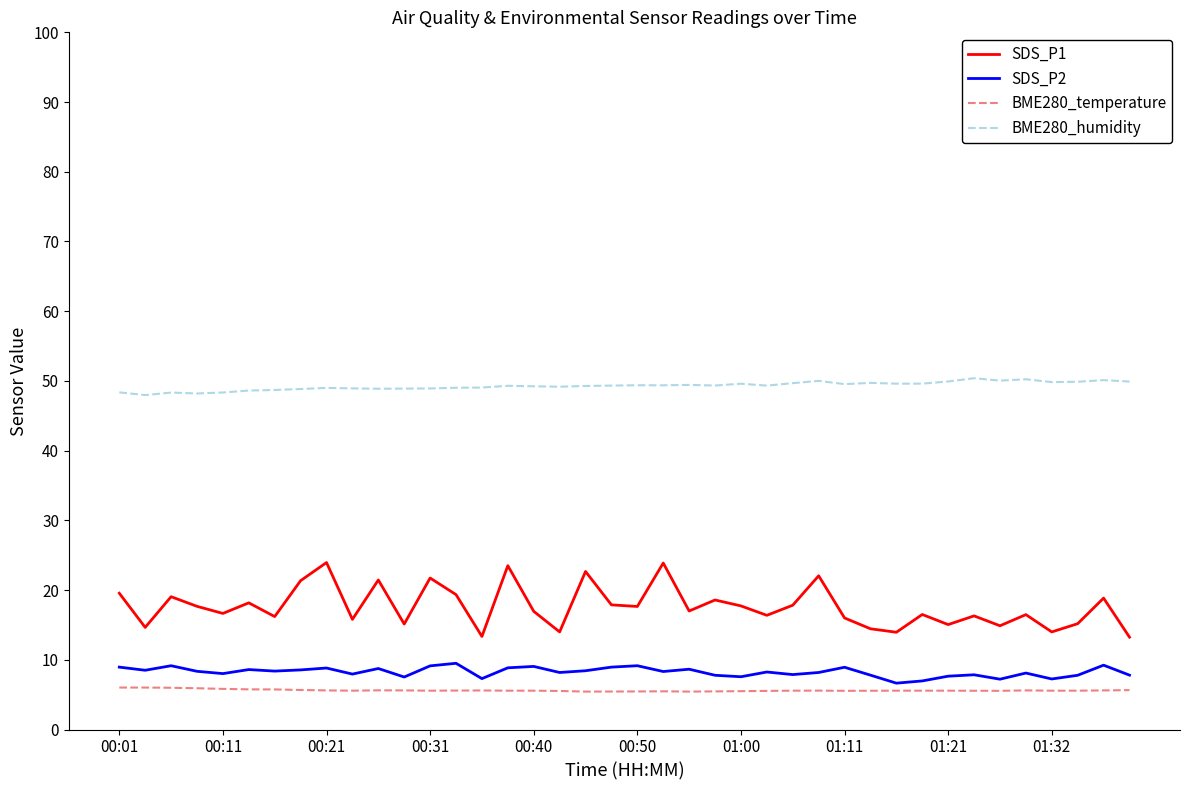

What is the lowest value of the SDS_P2 series?

6.7